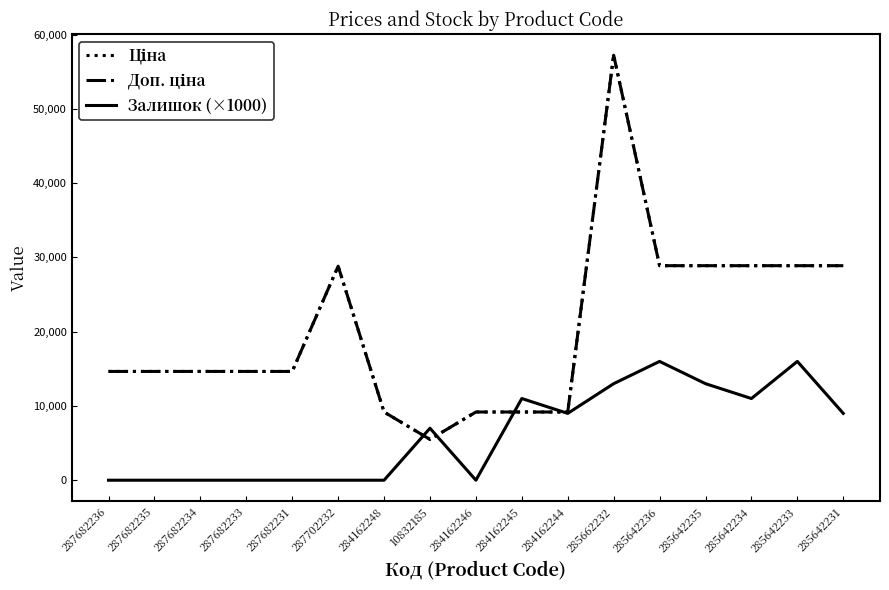

Is this an area chart (filled region under the line)?

No